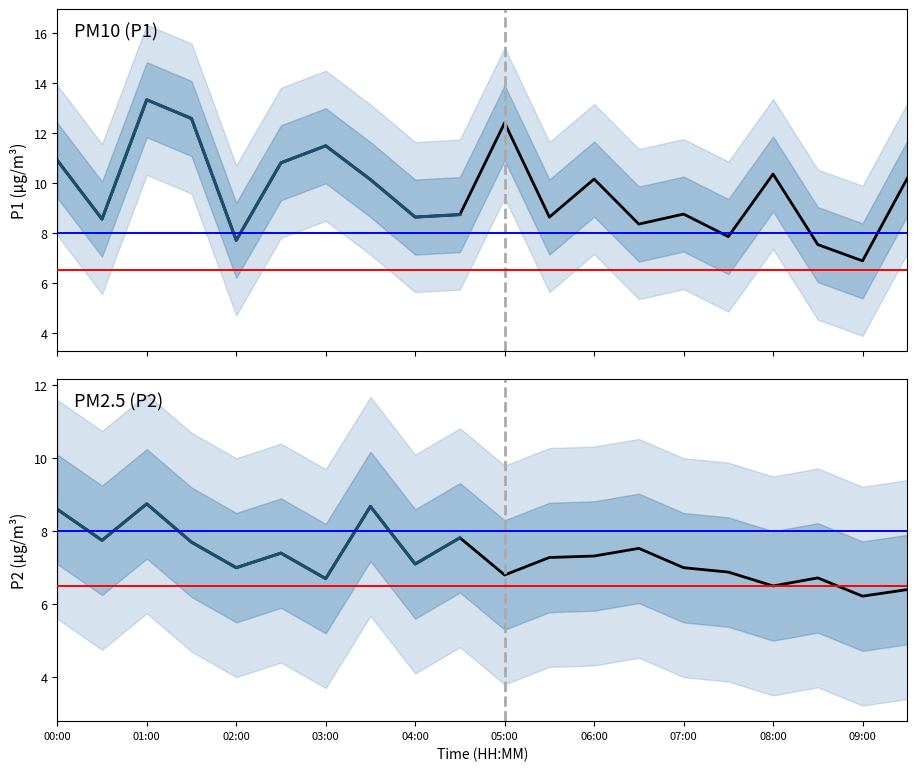

What is the lowest value of the P1 series?

6.9